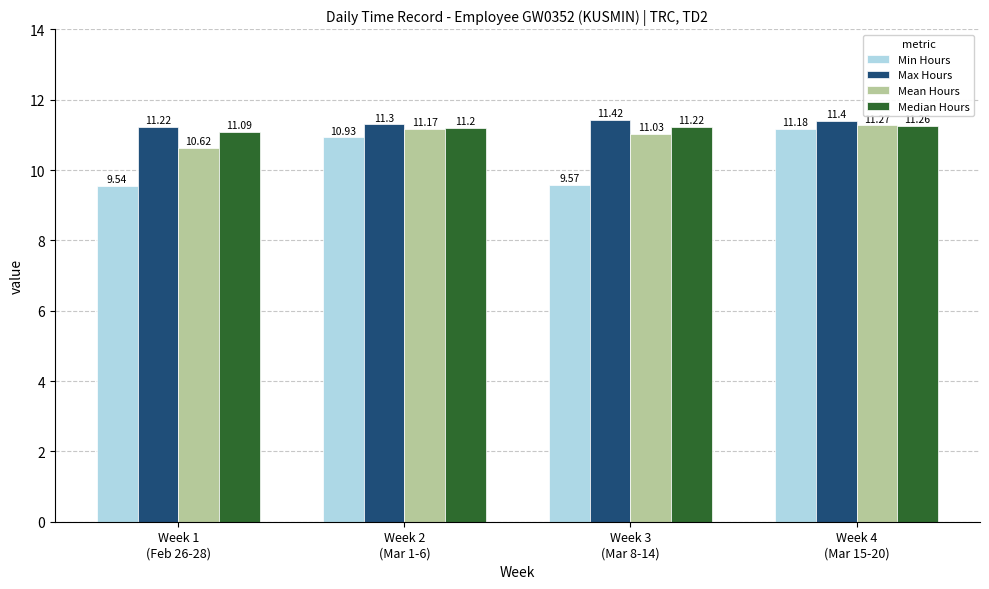

What is the lowest value of the Median Hours series?

11.1